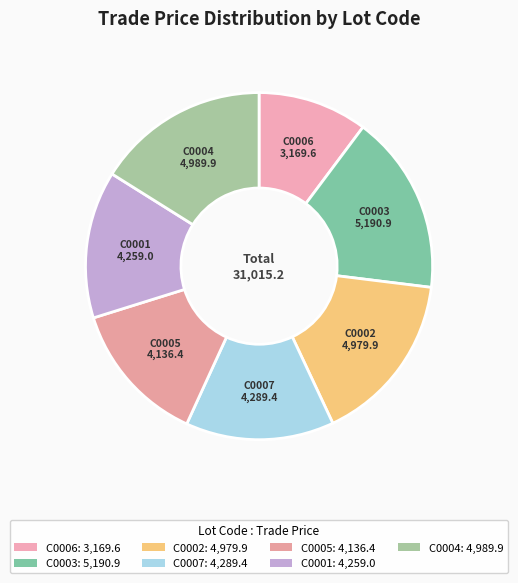

Does C0007 account for over 50% of the chart?

No